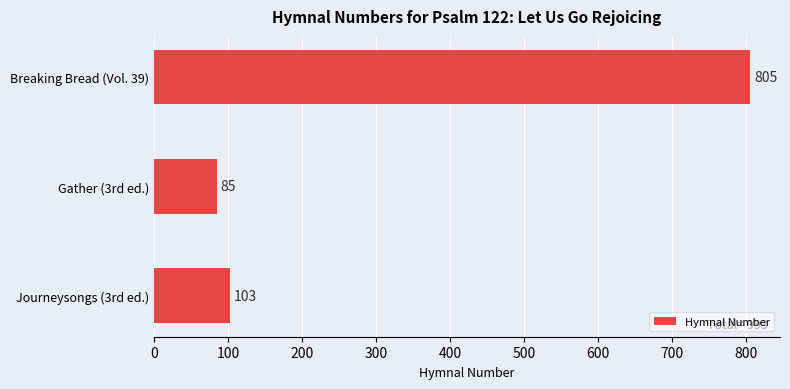

What is the difference between the second highest and minimum values?

18